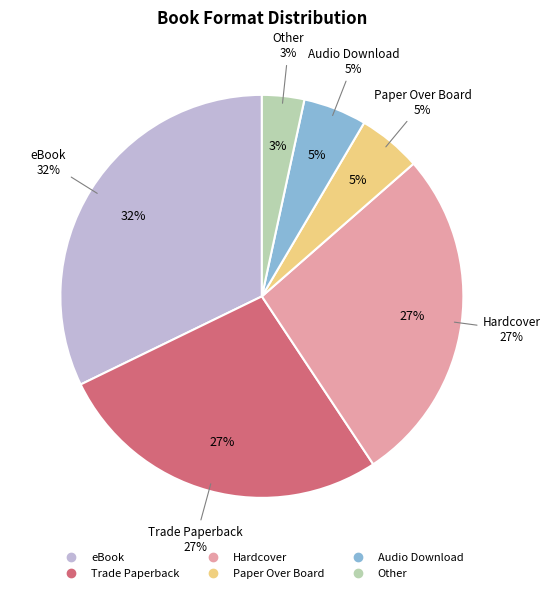

What percentage is the Trade Paperback slice, to the nearest percent?

27%